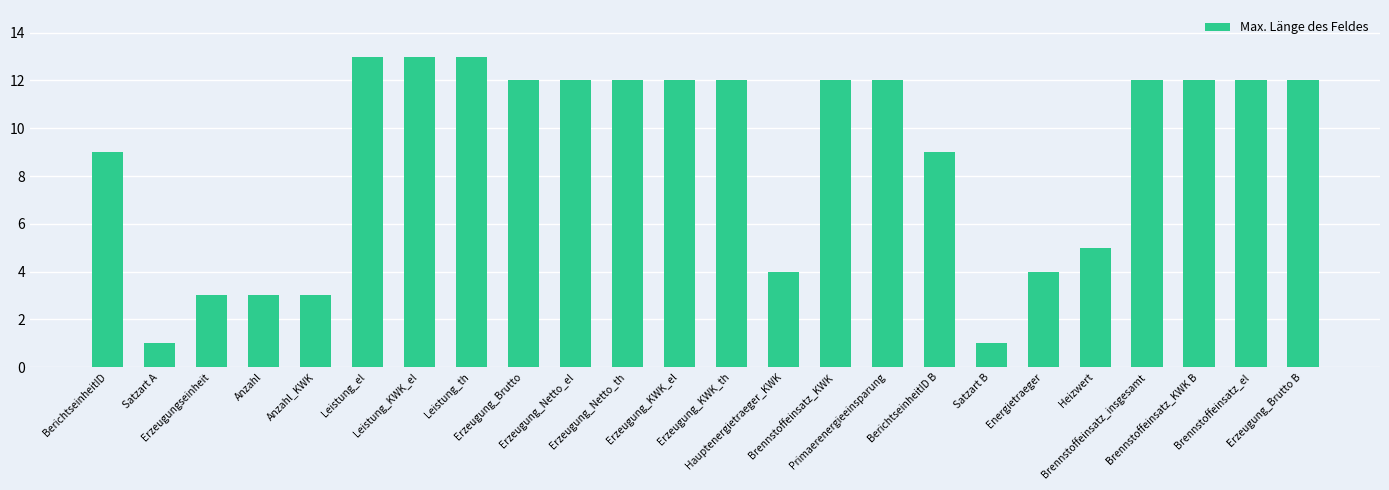

What is the label of the 17th bar from the right?

Leistung_th